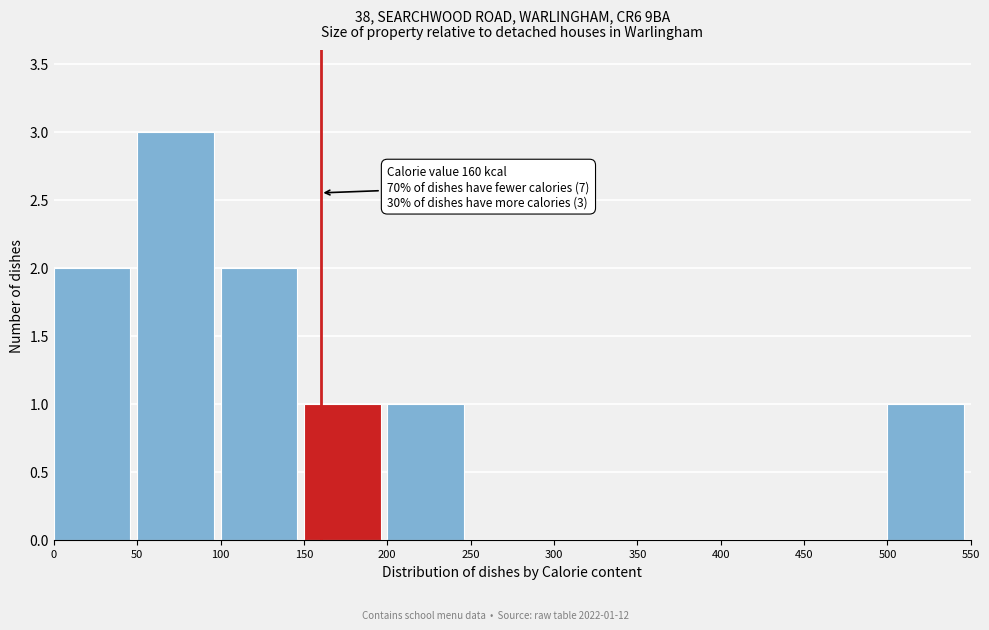

Over which range of the x-axis is the bar tallest?

50 to 100